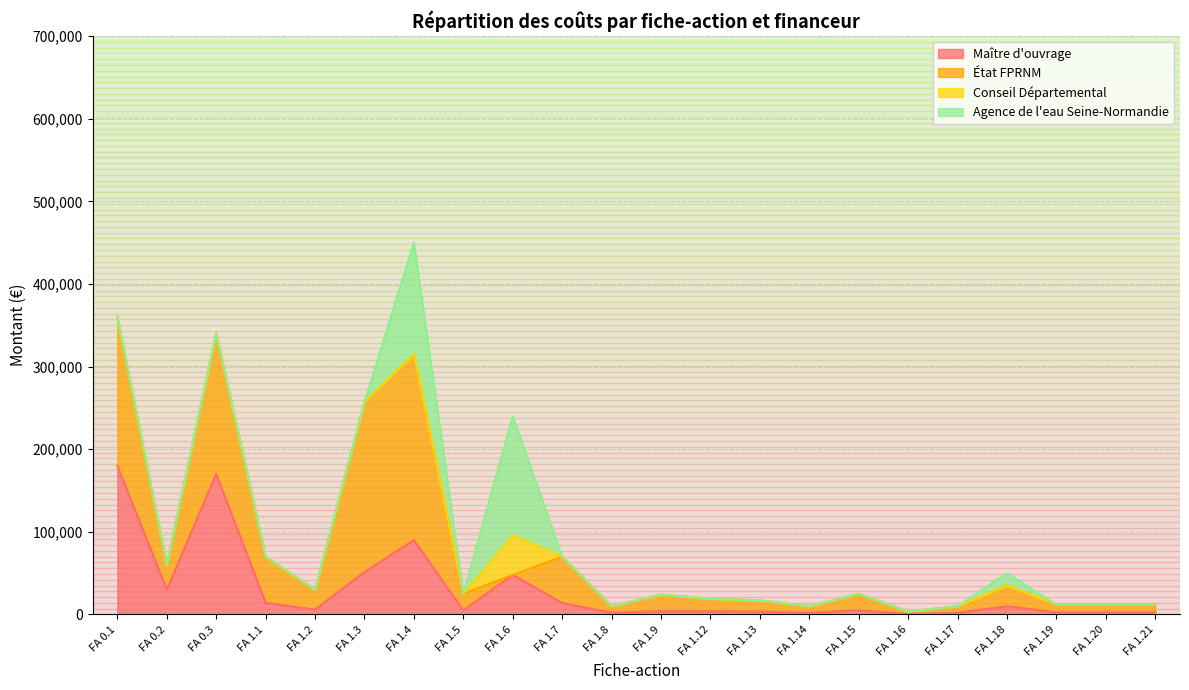

Reading right to left, transcribe all the data shown in this chart.

Maître d'ouvrage: 2400	2400	2400	10000	2000	700	5000	2000	3400	3800	4000	2000	14000	48000	5000	90000	51400	6000	14000	170000	30000	180000
État FPRNM: 9600	9600	9600	25000	8000	2800	20000	8000	13600	15200	20000	8000	56000	0	20000	225000	205600	24000	56000	170000	30000	180000
Conseil Départemental: 0	0	0	0	0	0	0	0	0	0	0	0	0	48000	0	0	0	0	0	0	0	0
Agence de l'eau Seine-Normandie: 0	0	0	15000	0	0	0	0	0	0	0	0	0	144000	0	135000	0	0	0	0	0	0